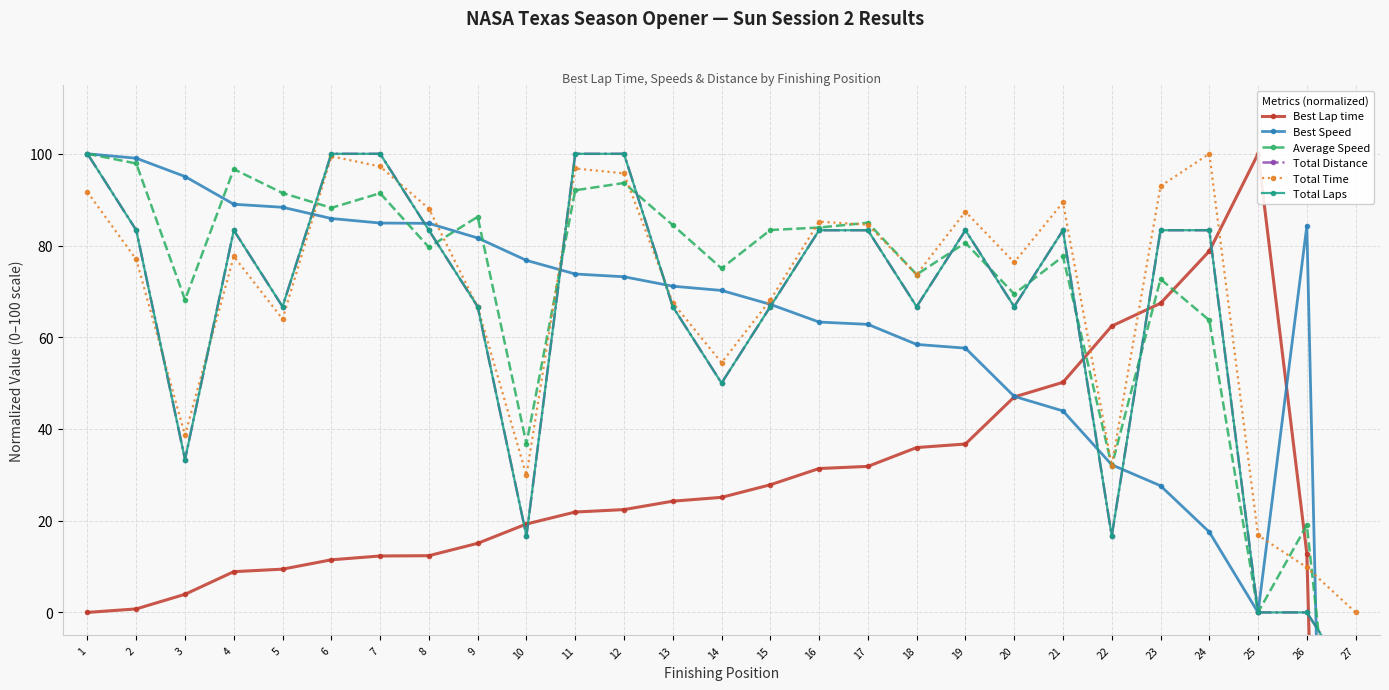

Which series ends up on top after the final intersection of Best Lap time and Best Speed?

Best Speed